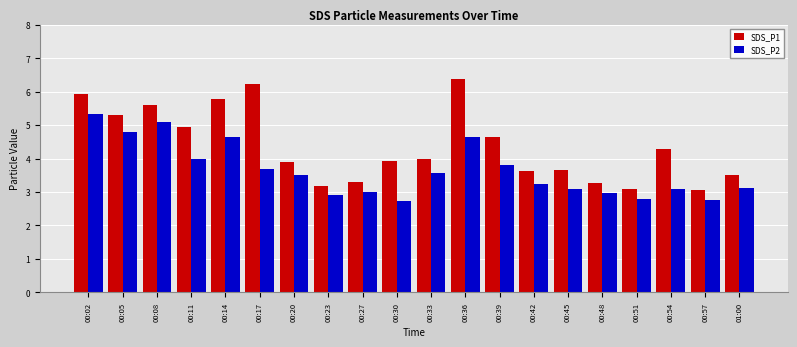

What is the label of the 6th bar from the left?

00:17